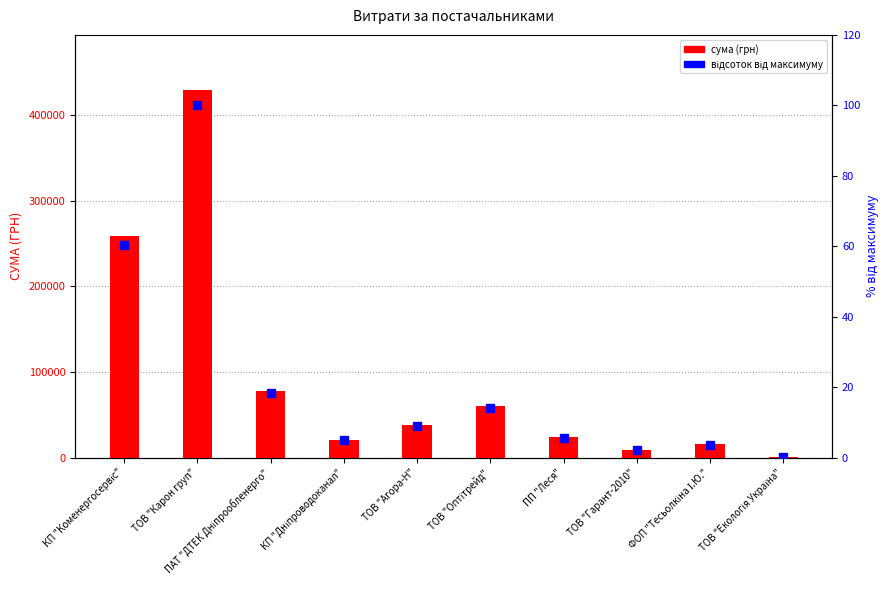

What is the average value of the відсоток від максимуму series?

21.8